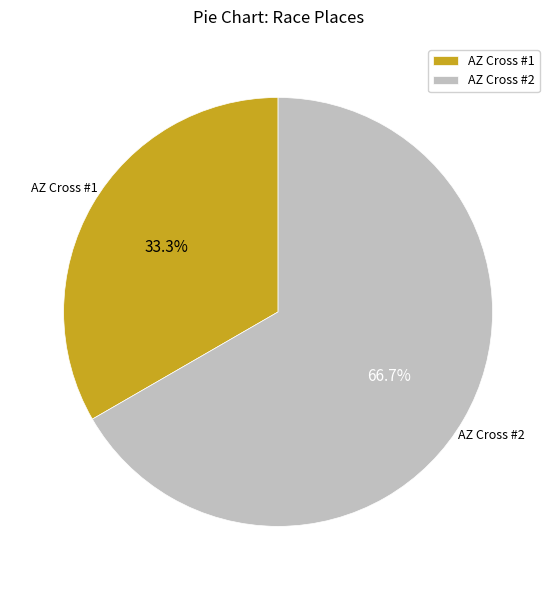

Does AZ Cross #2 account for over 50% of the chart?

Yes